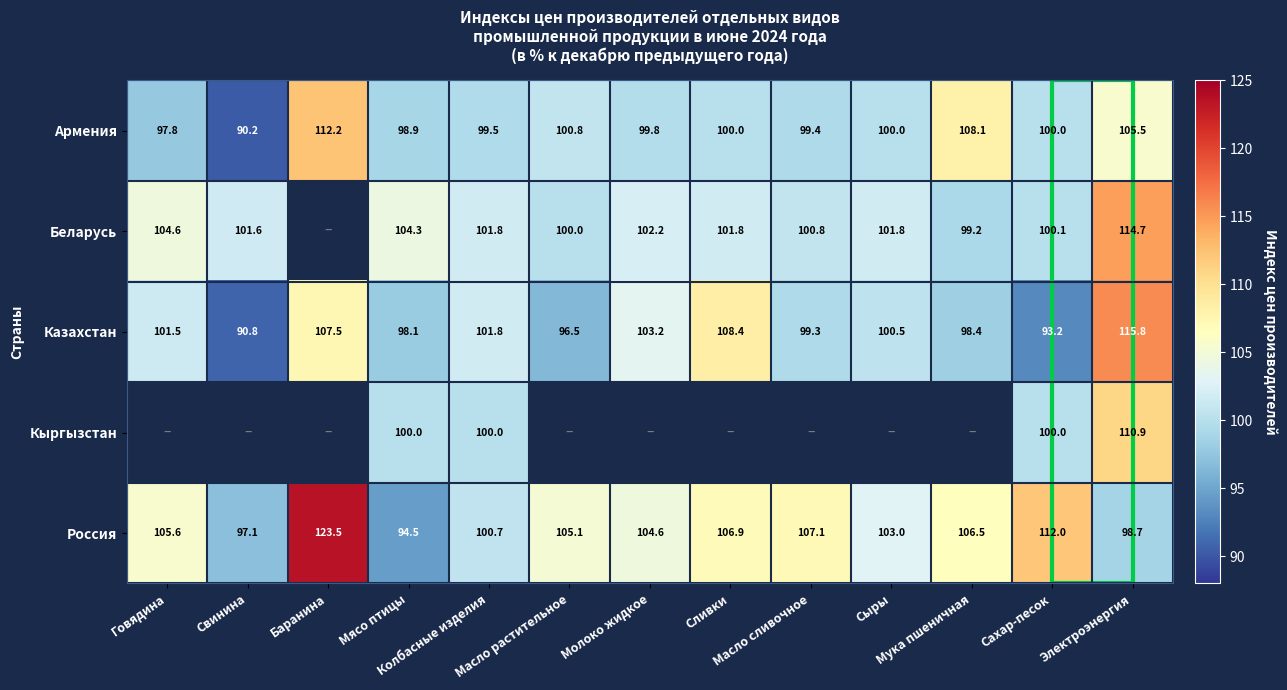

At how many categories does at least one series exceed 65?

13